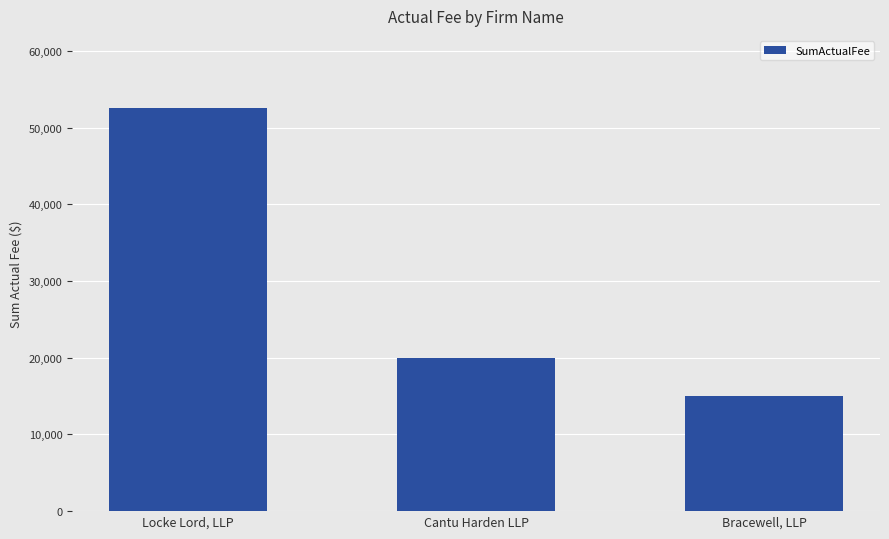

Between Cantu Harden LLP and Bracewell, LLP, which is larger?

Cantu Harden LLP